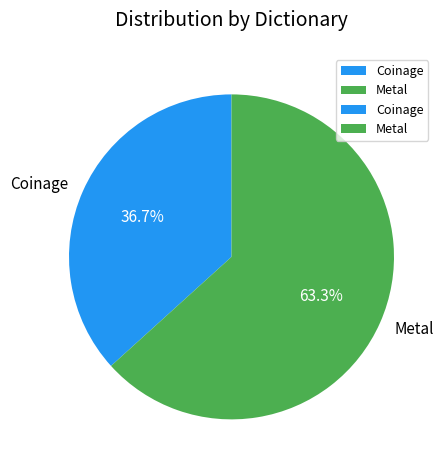

The Metal slice represents 63% of the pie. True or false?

True